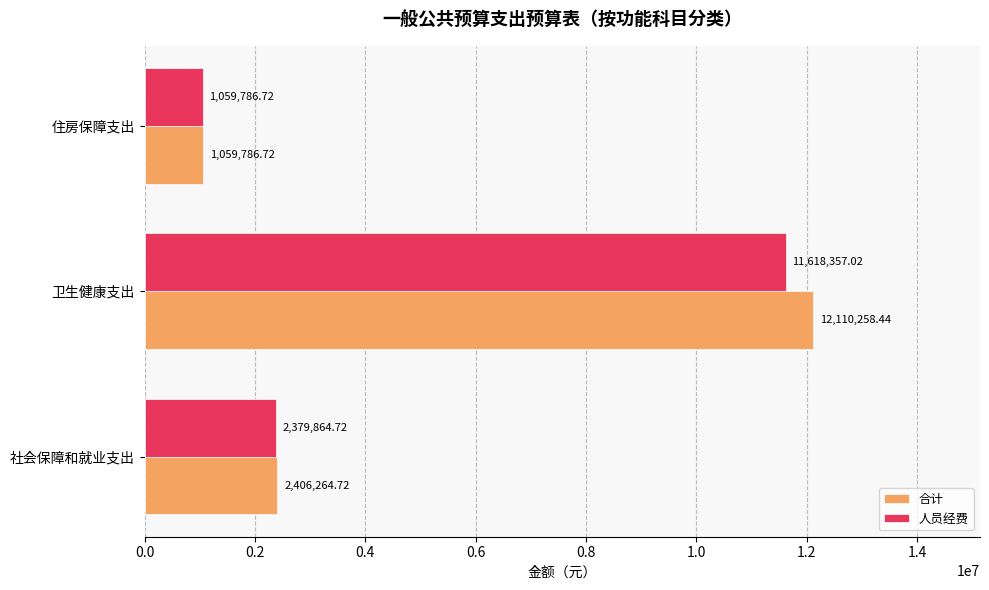

Which series has the largest range (max minus min)?

合计